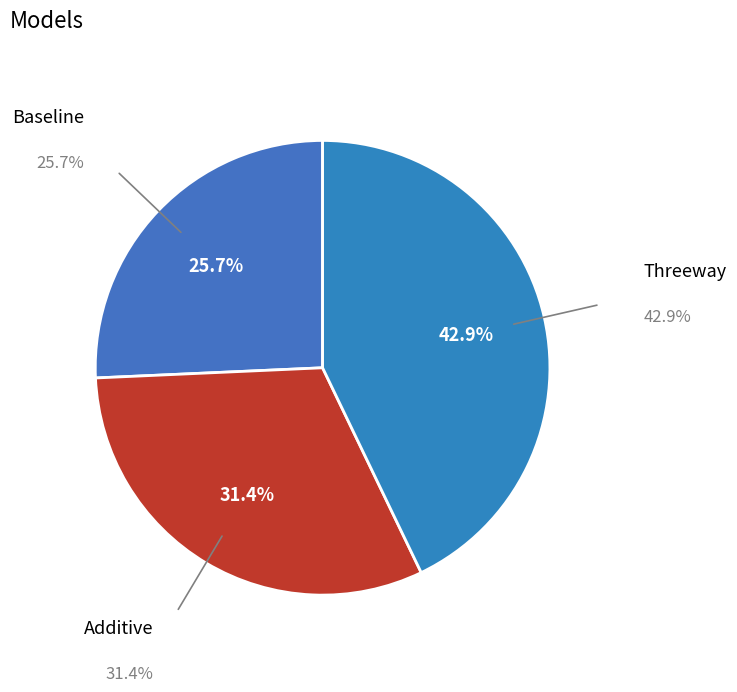

To the nearest percent, what is the difference between the largest and smallest slice percentages?

17%